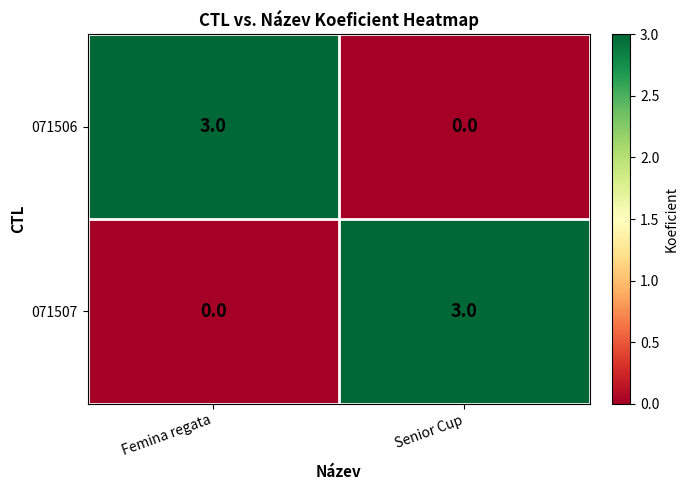

Reading left to right, what are all the values shown in this chart?

071506: 3	0
071507: 0	3